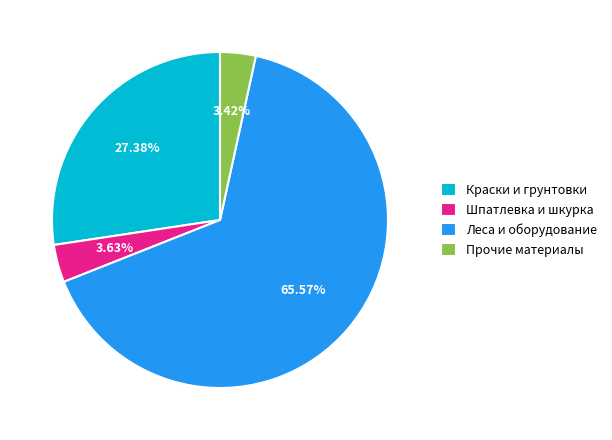

Which has a higher value, Шпатлевка и шкурка or Леса и оборудование?

Леса и оборудование